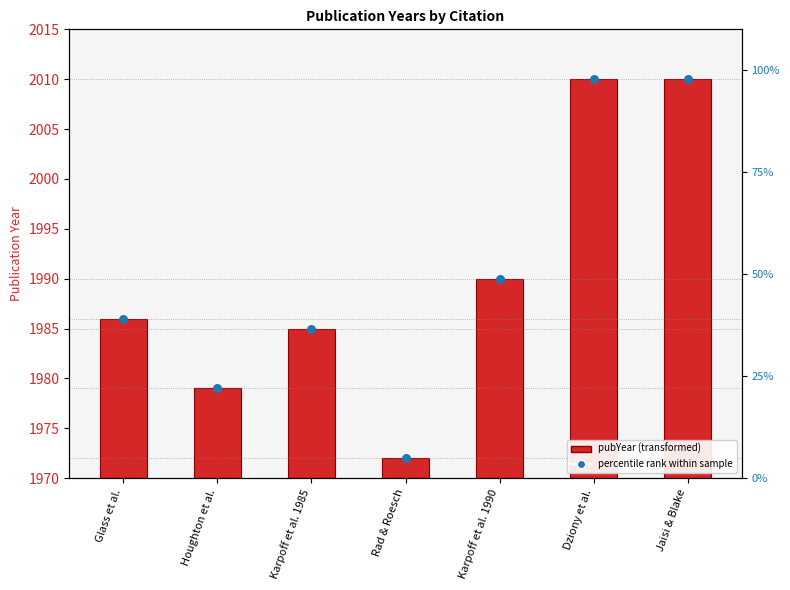

Between Karpoff et al. 1990 and Houghton et al., which is larger?

Karpoff et al. 1990